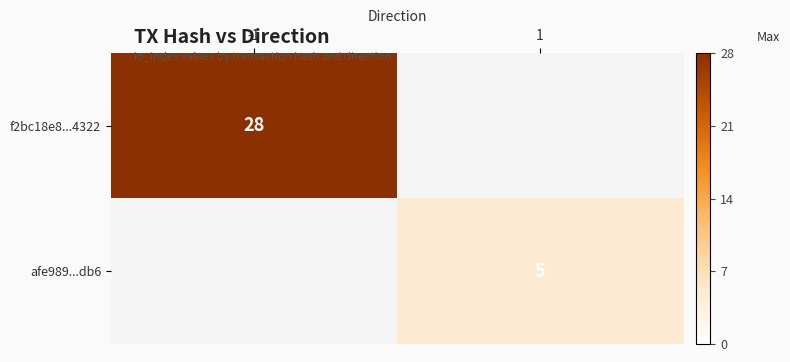

Is it true that f2bc18e8...4322 equals 28 at -1?

True